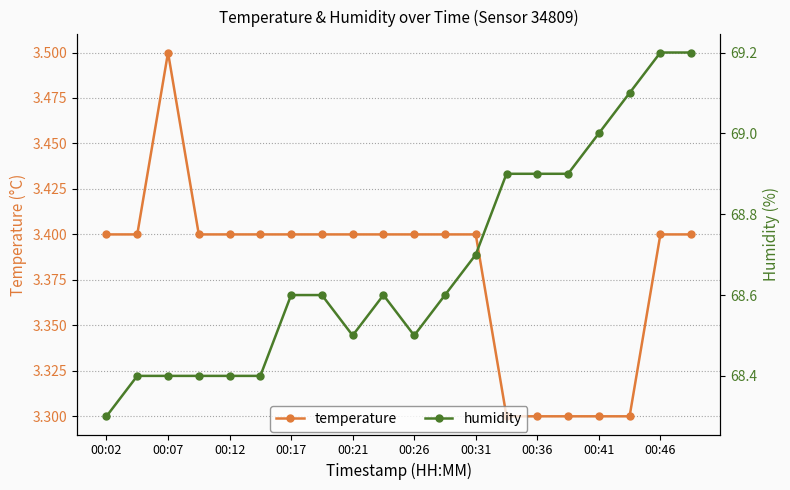

What is the maximum value shown in the chart?

69.2